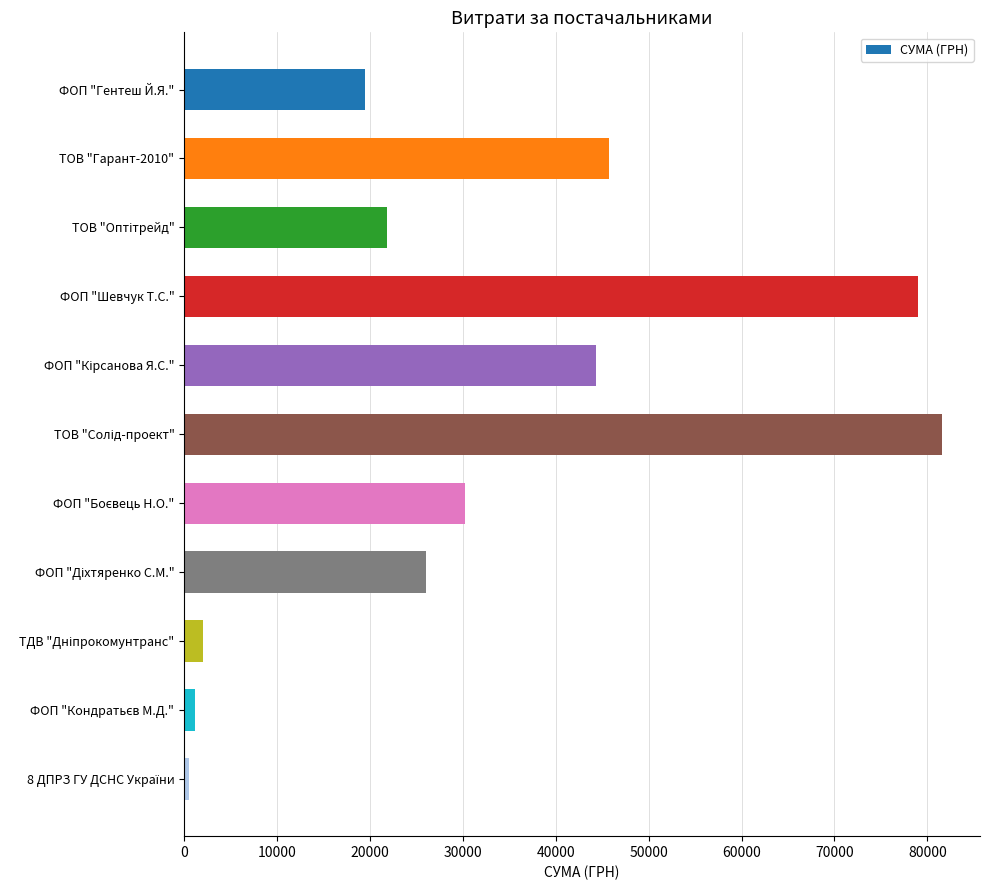

What is the difference between the second highest and second lowest values?

77767.0